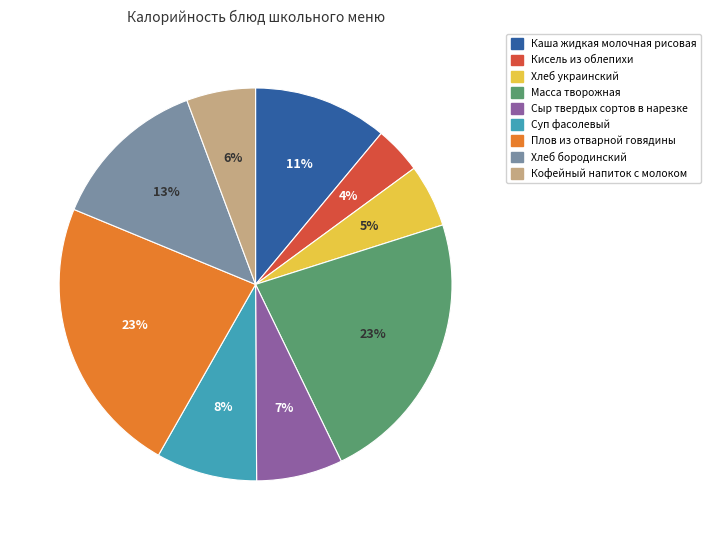

To the nearest percent, what is the difference between the Плов из отварной говядины and Каша жидкая молочная рисовая slice percentages?

12%